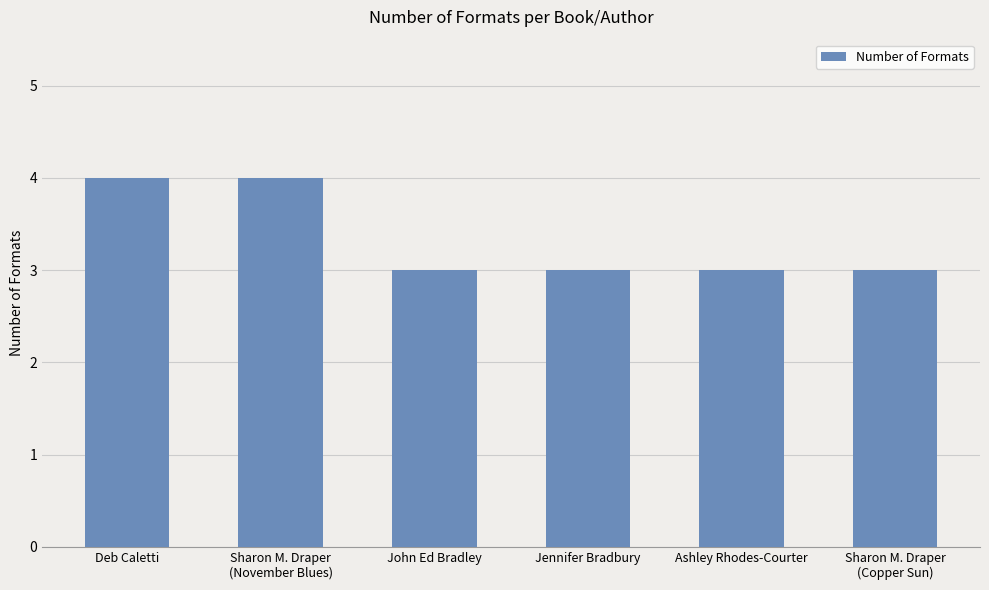

What is the sum of the values at Ashley Rhodes-Courter and Sharon M. Draper
(Copper Sun)?

6